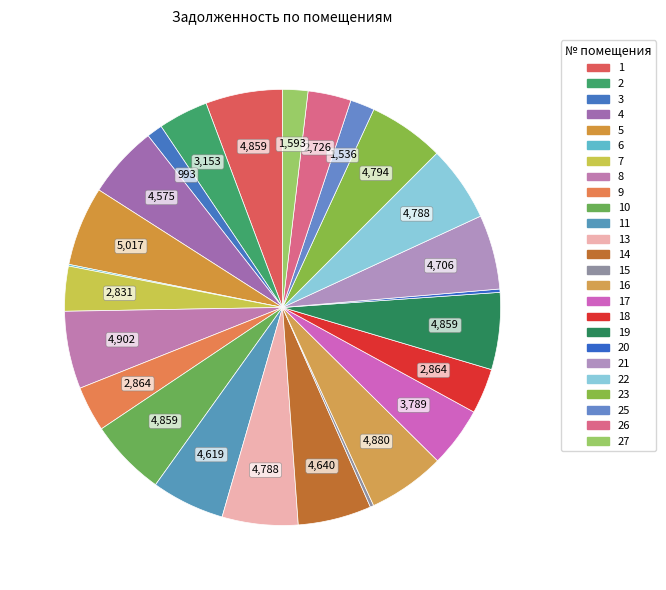

What portion of the pie excludes 15?

99.7%